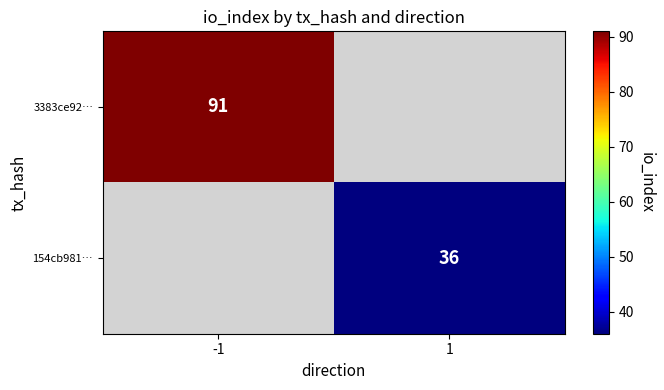

The value of 3383ce92… at -1 is 91. True or false?

True